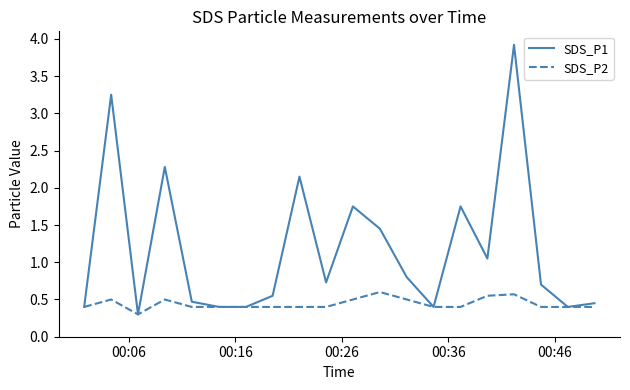

Which series has the widest spread of values?

SDS_P1